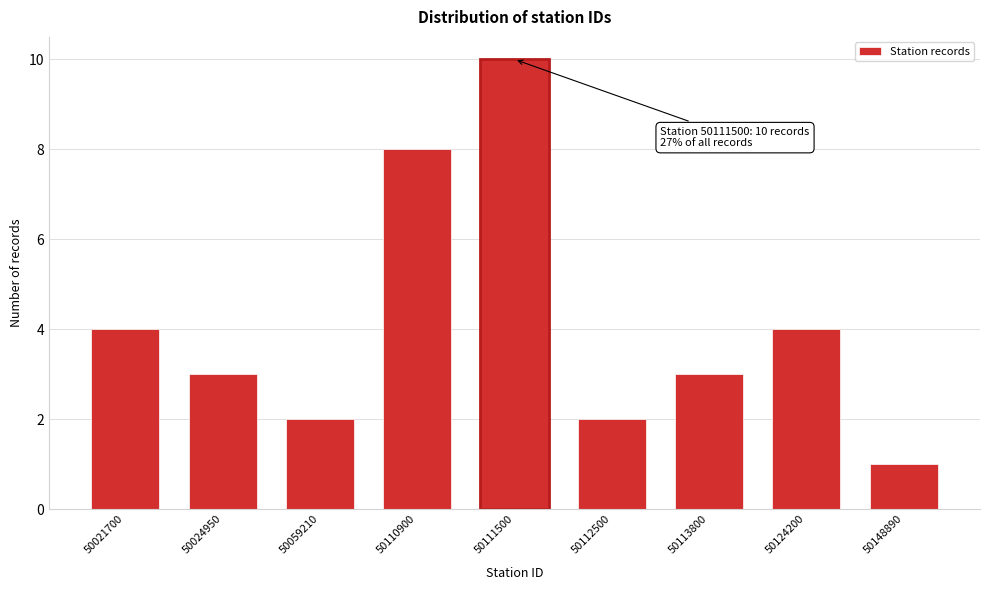

Reading right to left, what are all the values shown in this chart?

50148890=1	50124200=4	50113800=3	50112500=2	50111500=10	50110900=8	50059210=2	50024950=3	50021700=4